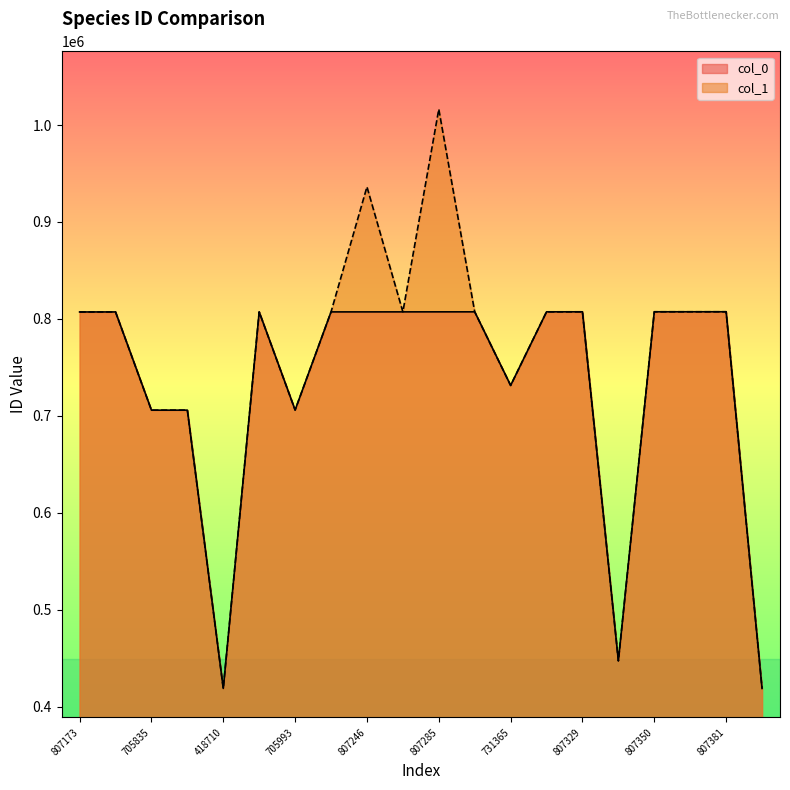

The col_0 series shows 447192 at 447192. True or false?

True